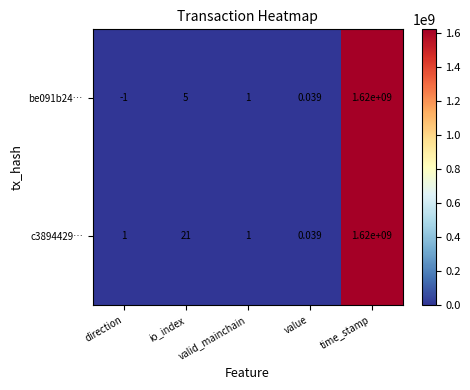

Count the number of data series in this chart.

2